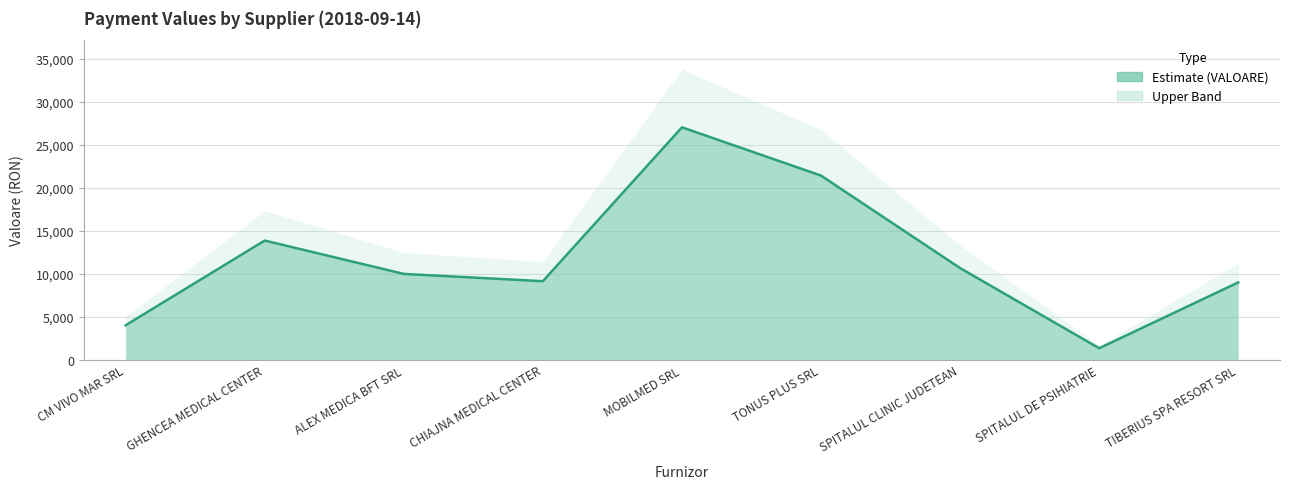

What is the value of the 7th point from the left?

10644